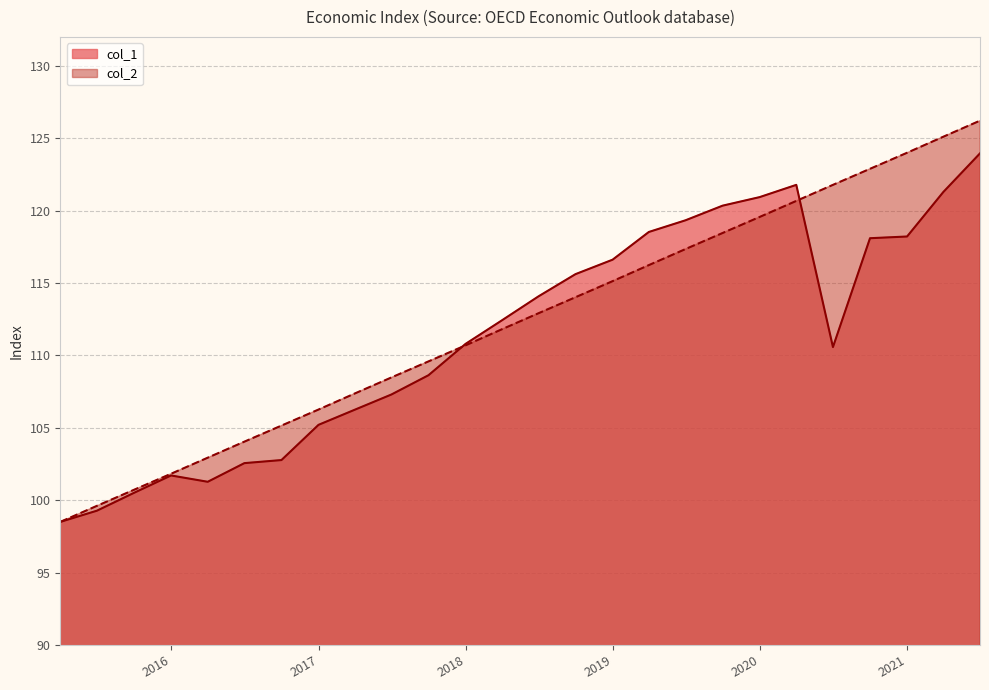

What is the spread (max minus min) of values at 2017-03-31?

1.1